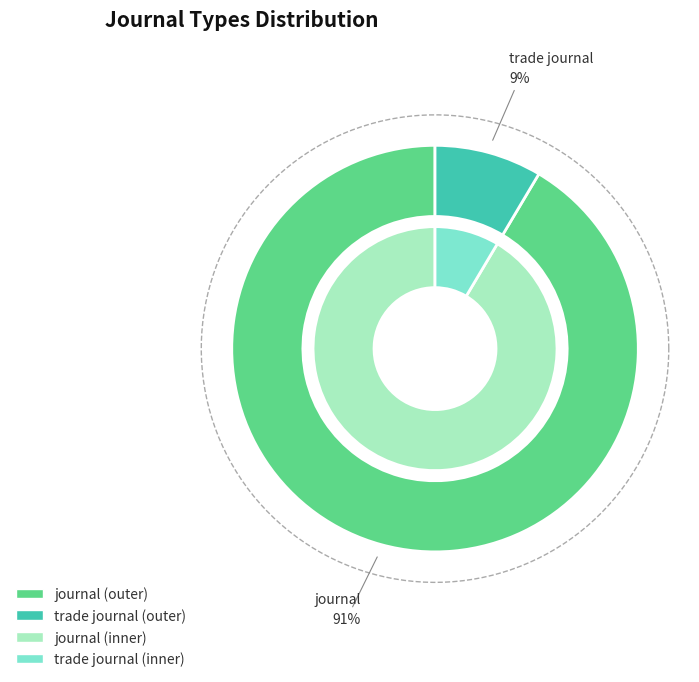

Combined, do journal and trade journal account for over 50%?

Yes